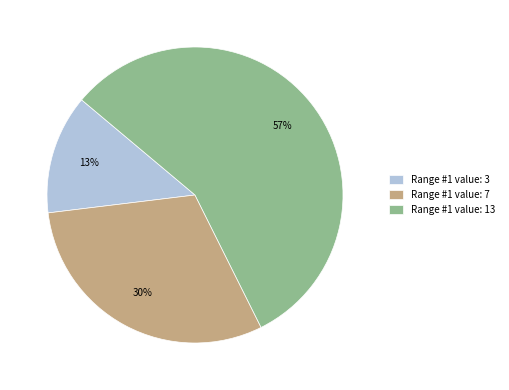

Which category accounts for the majority?

Range #1 value: 13